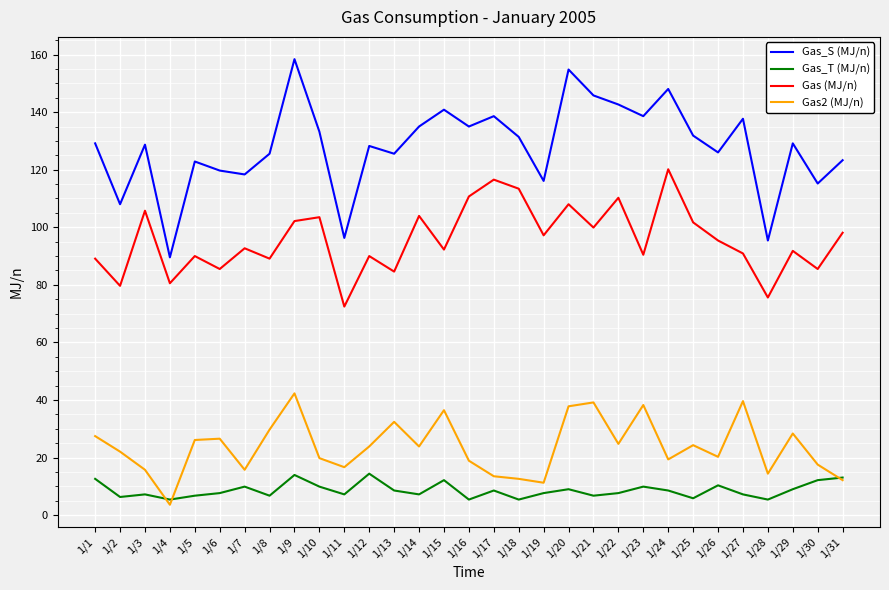

True or false: Gas_T (MJ/n) and Gas (MJ/n) cross at least once.

False